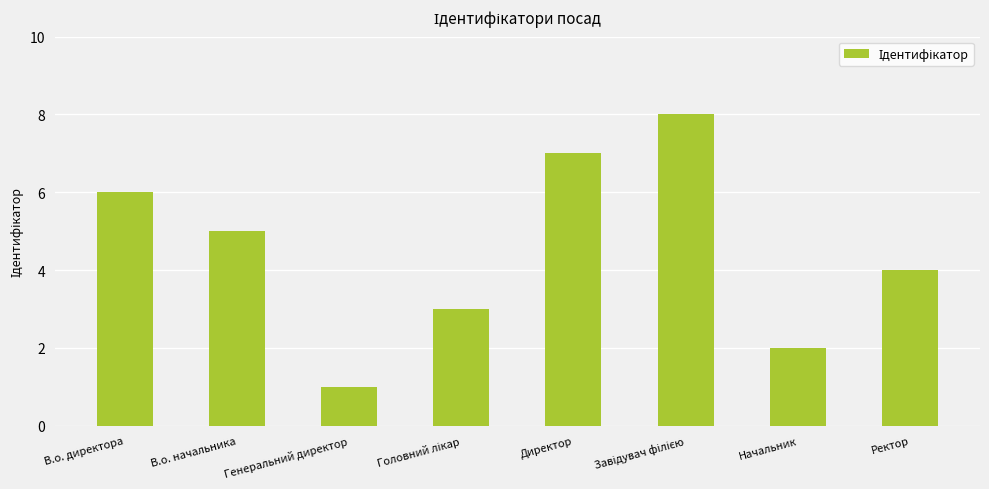

The chart shows a value of 10 at Директор. True or false?

False